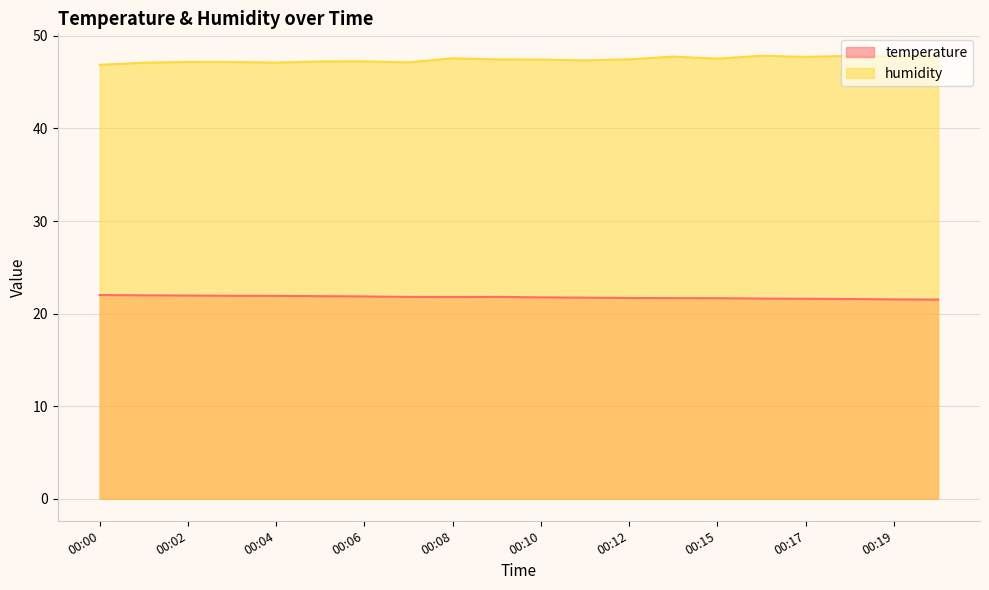

At which label does temperature reach its minimum?

00:20